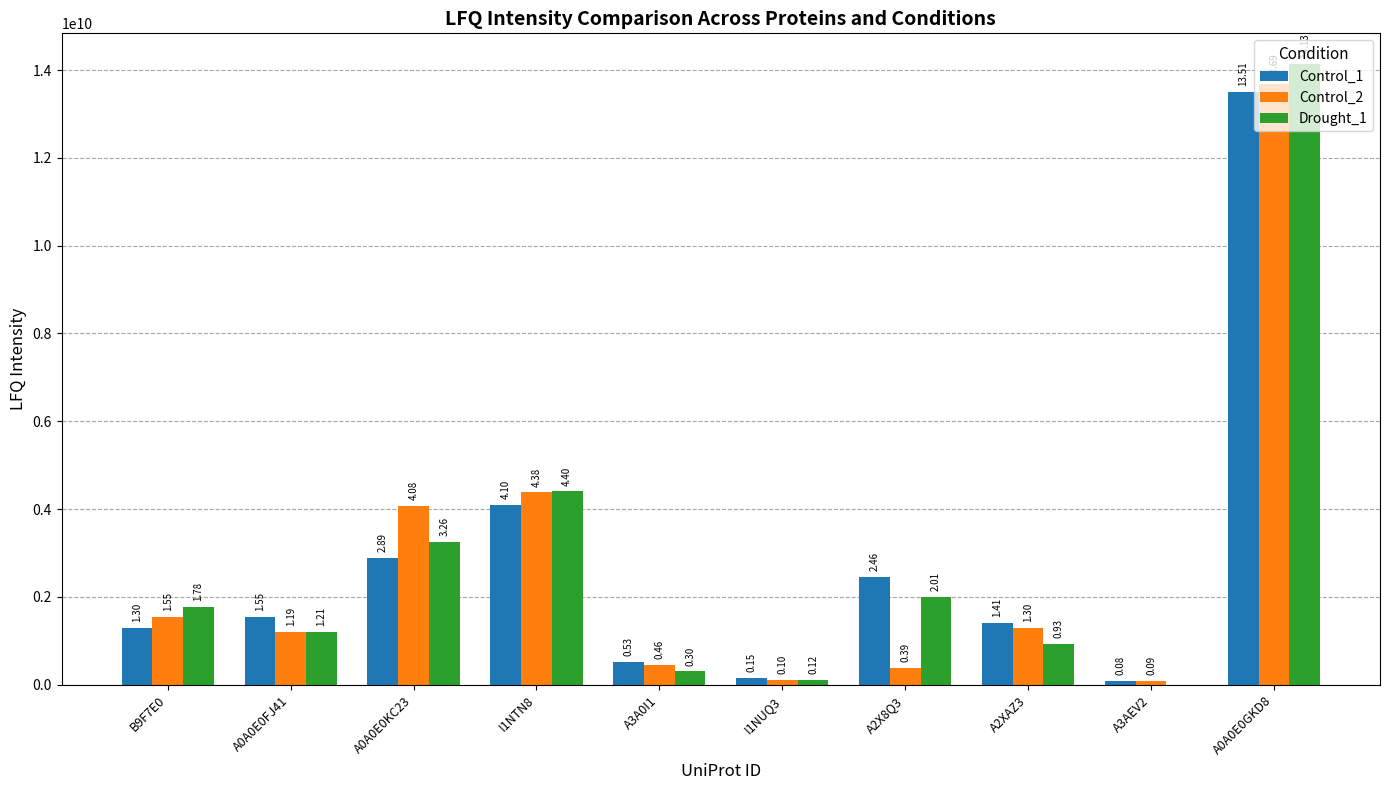

The Control_1 series shows 912083532 at A3A0I1. True or false?

False